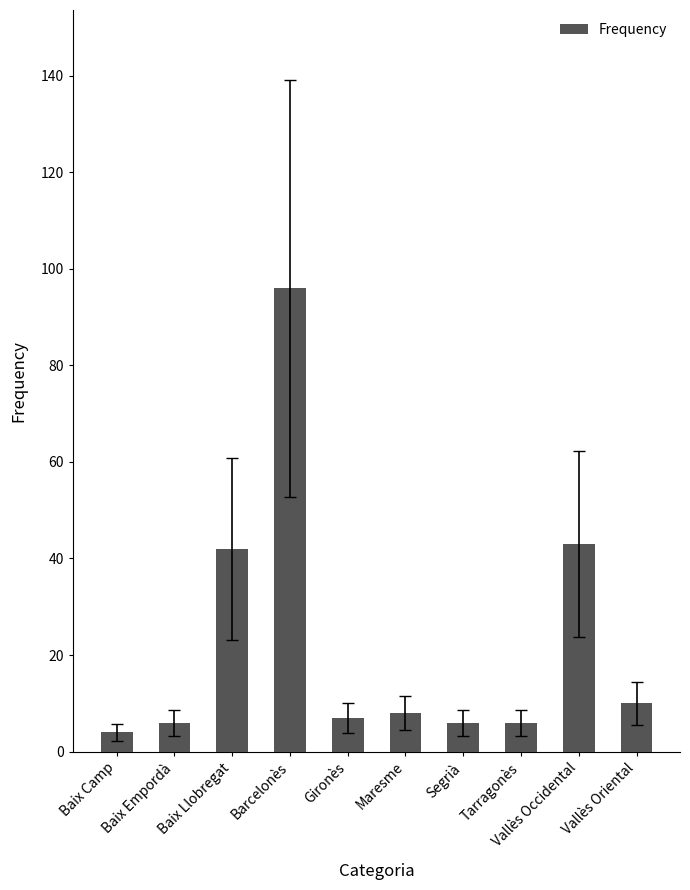

Approximately how many times larger is the value at Vallès Occidental compared to Vallès Oriental?

4.3